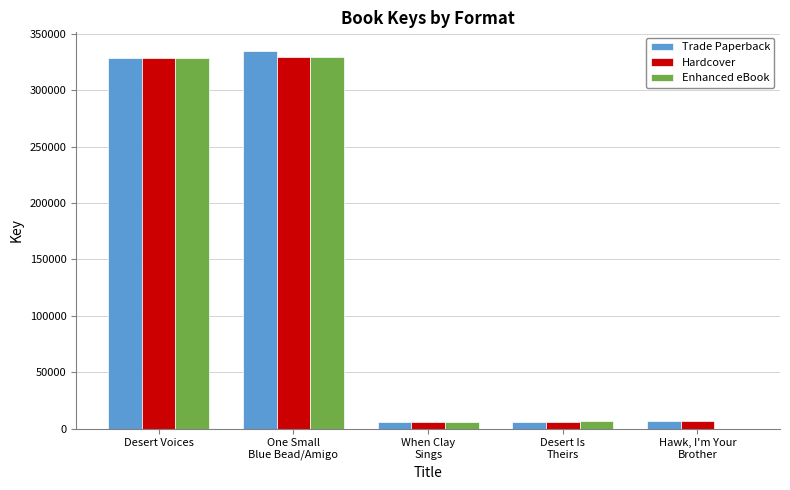

Is it true that Trade Paperback equals 457599 at Desert Voices?

False